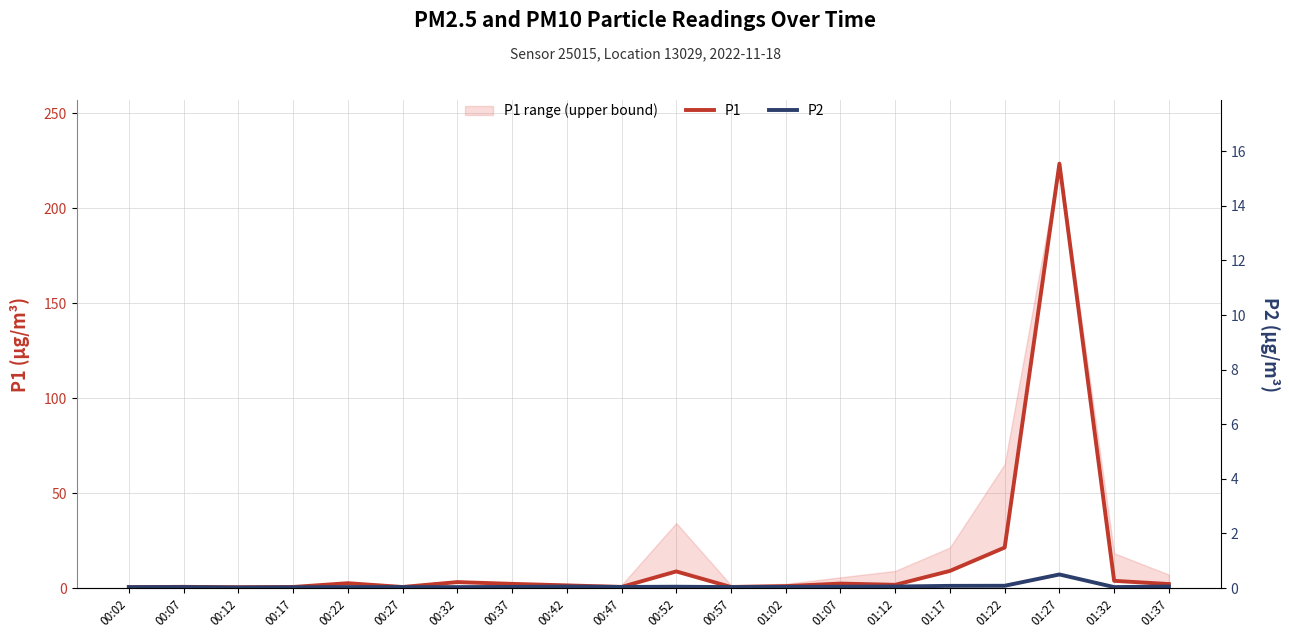

What is the total value across all series at 00:27?

1.1